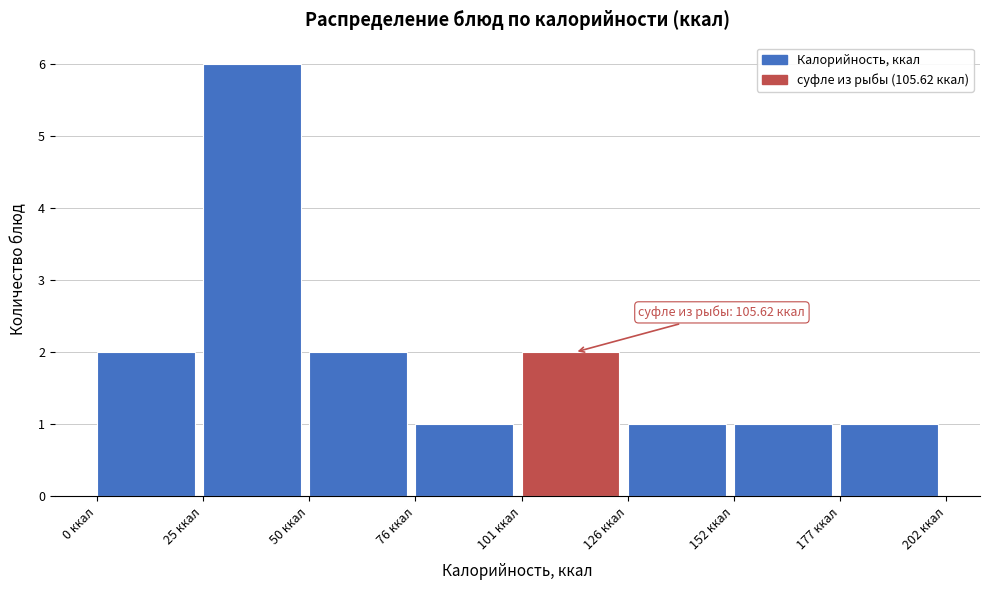

Over which range of the x-axis is the bar tallest?

25 to 50